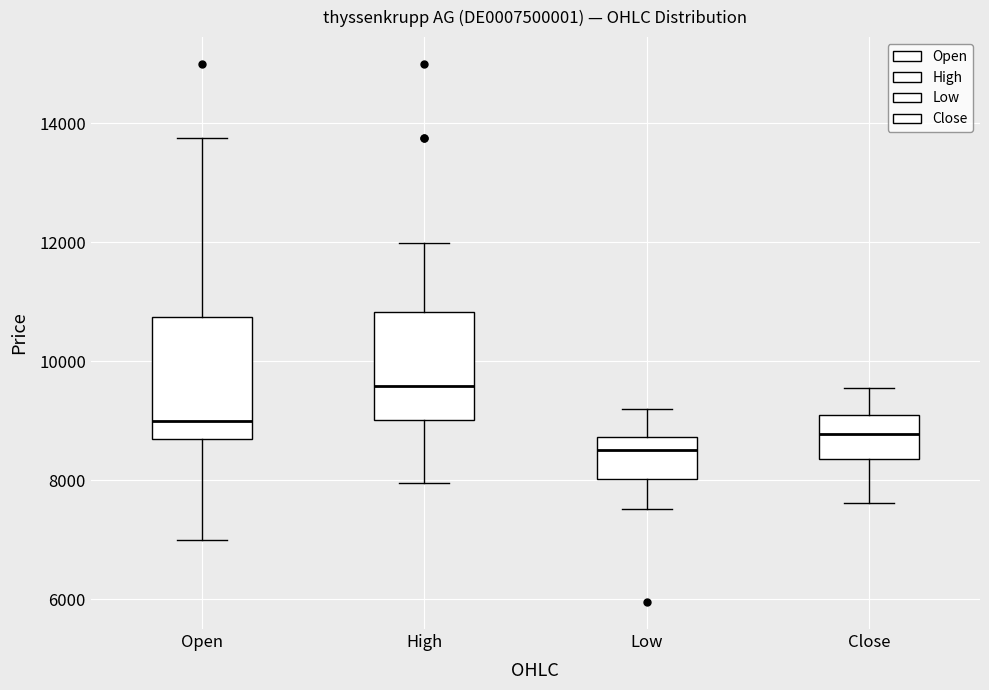

Which box has the highest median line?

High